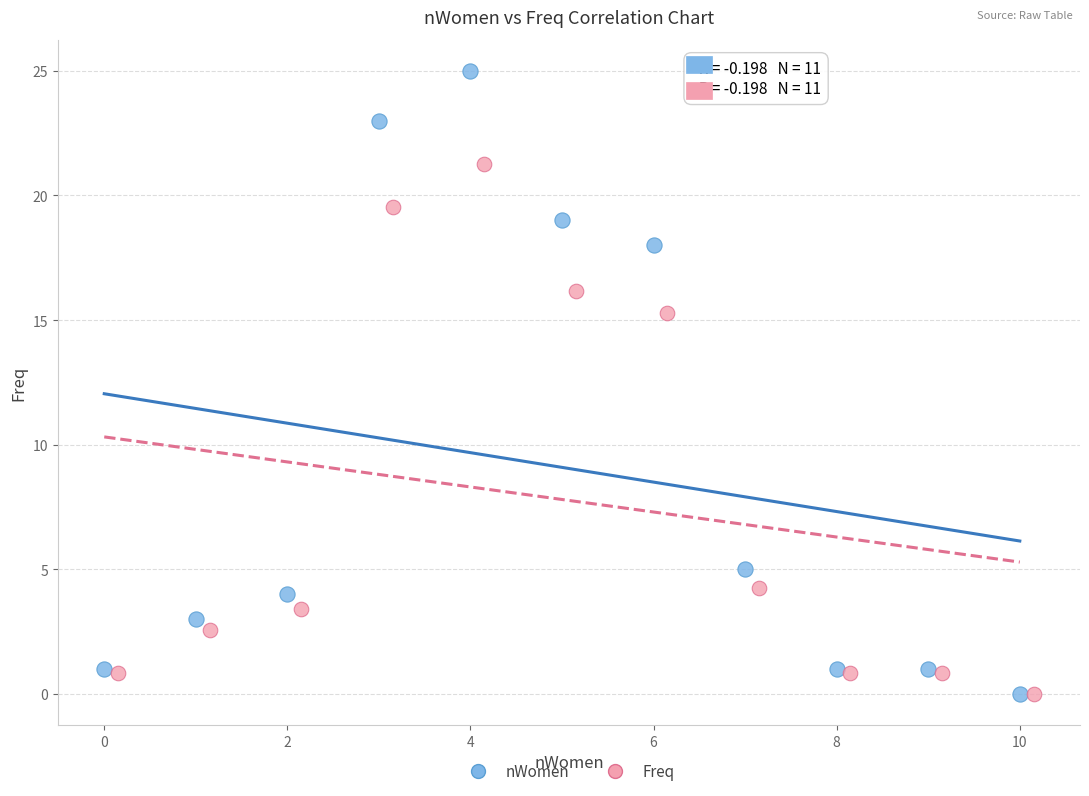

Which series has the largest Y range (max minus min)?

nWomen